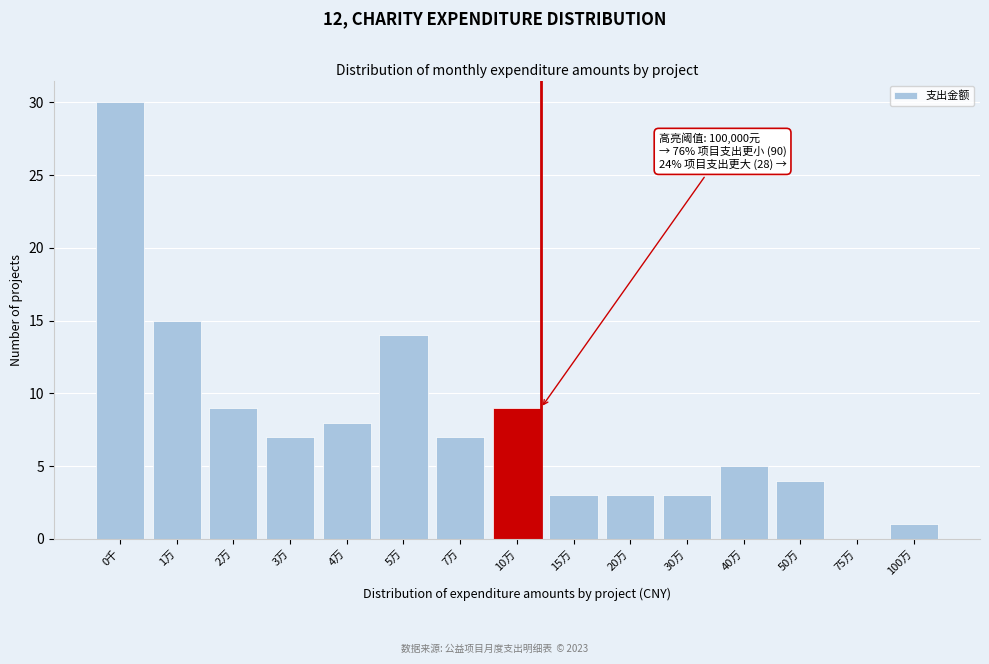

Reading left to right, extract all data points from this chart.

0千=30	1万=15	2万=9	3万=7	4万=8	5万=14	7万=7	10万=9	15万=3	20万=3	30万=3	40万=5	50万=4	75万=0	100万=1